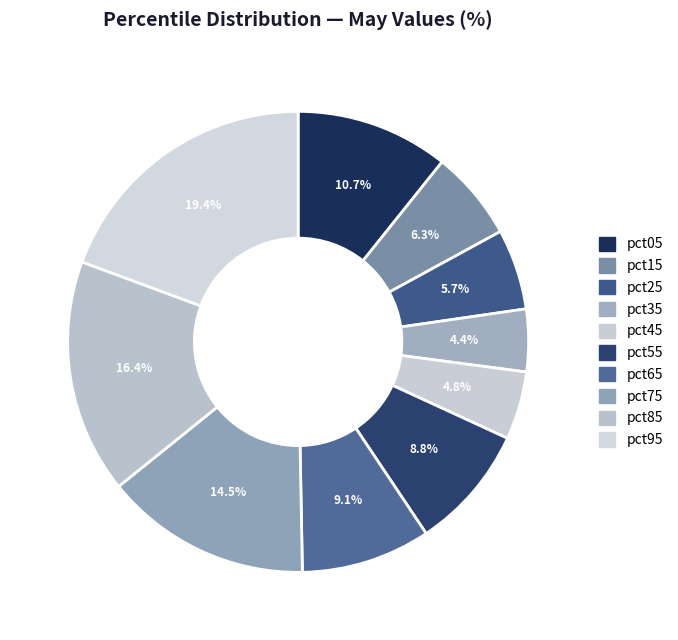

Is it true that pct85 is 9% of the pie?

False